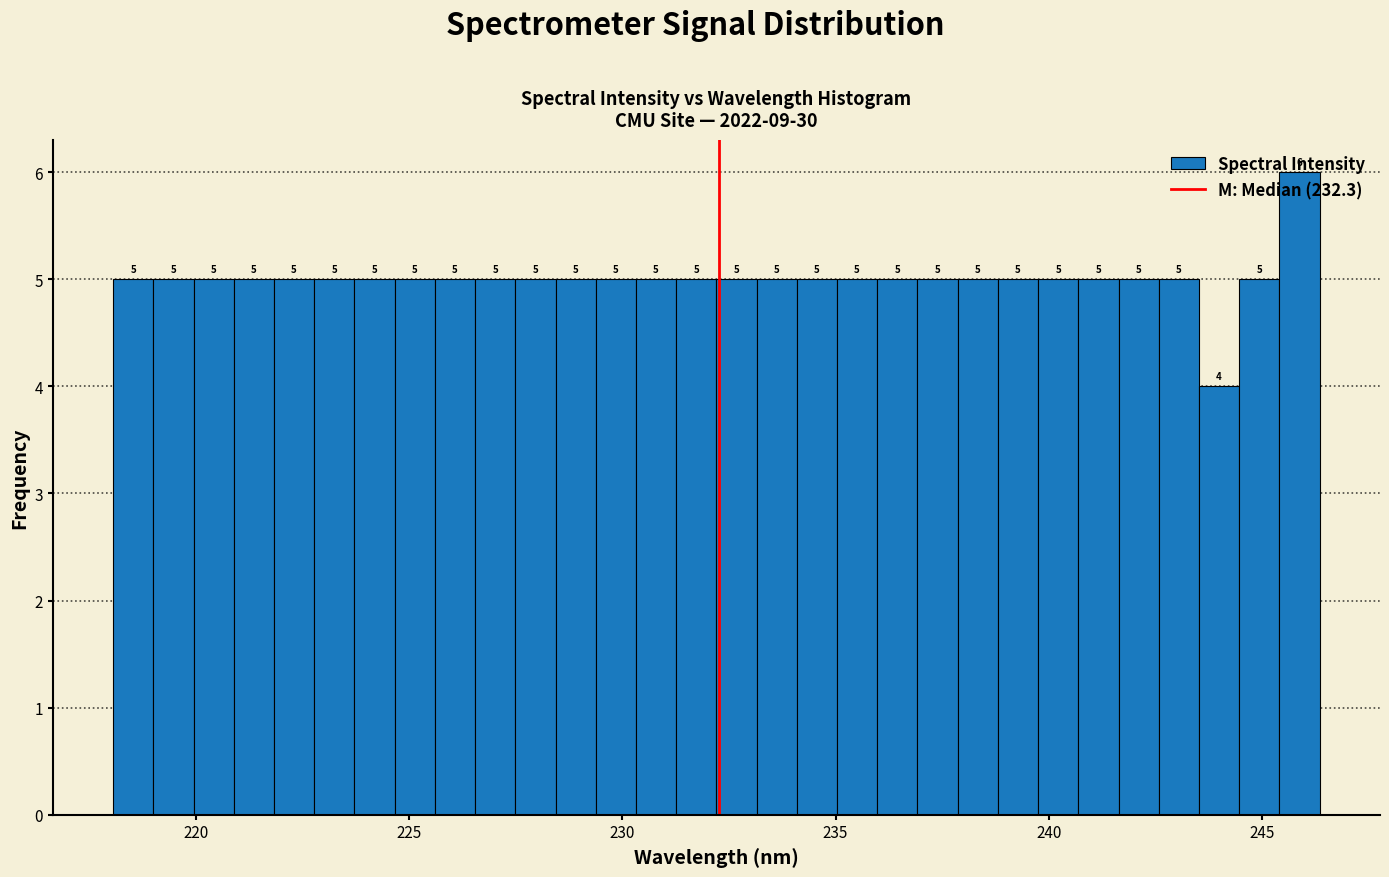

Around what value on the x-axis is the tallest bar? Give the approximate position of its centre, as read against the axis.

246.0